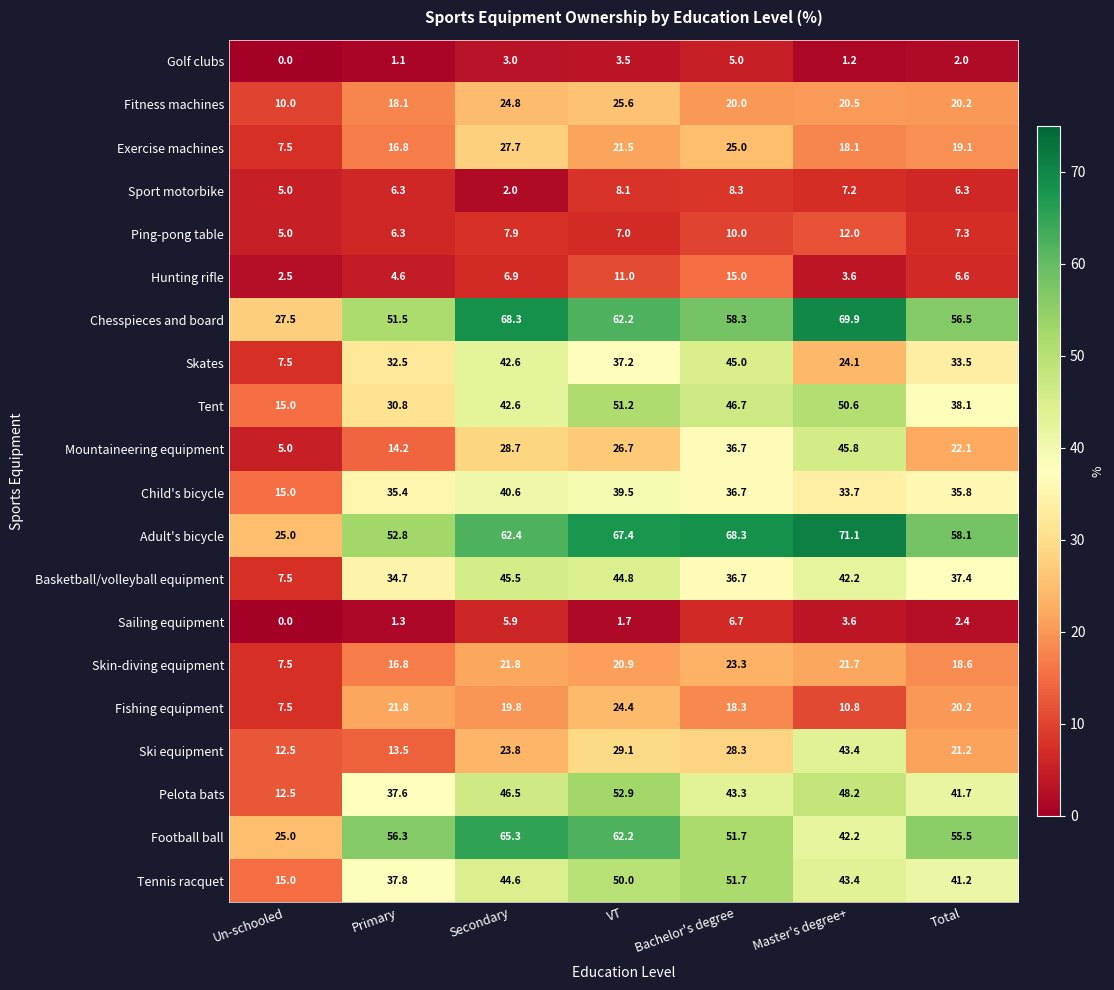

What is the greatest value displayed?

71.1